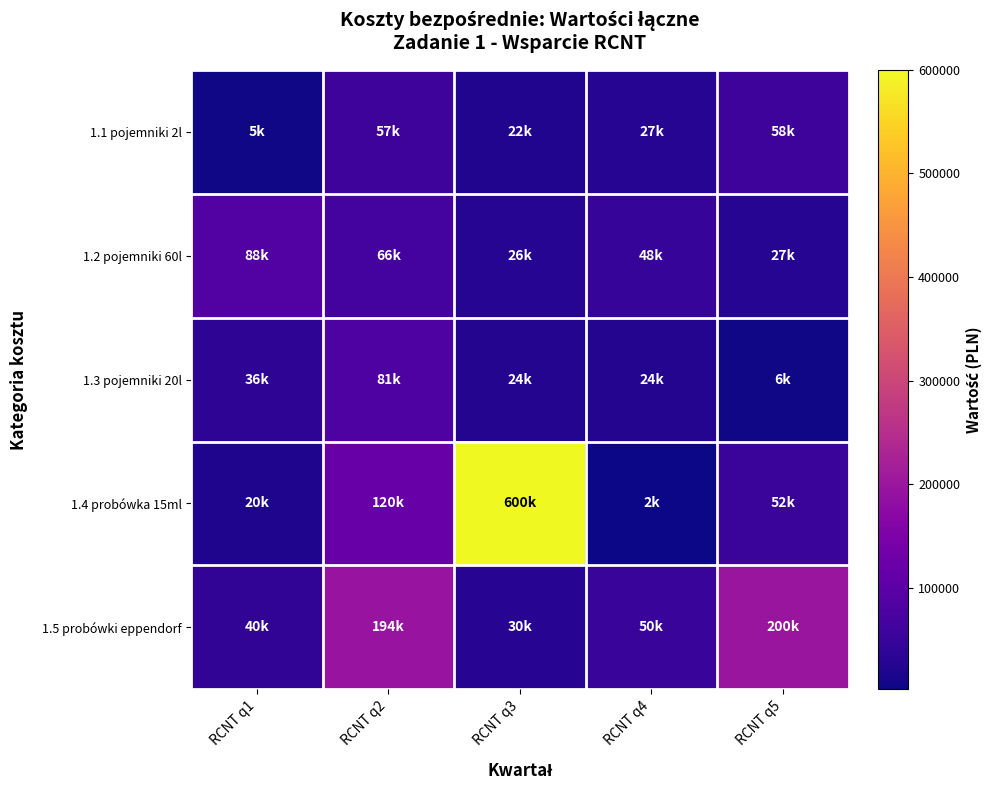

Reading left to right, list all the values displayed in this chart.

1.1 pojemniki 2l: RCNT q1=5400	RCNT q2=57400	RCNT q3=22500	RCNT q4=27000	RCNT q5=57500
1.2 pojemniki 60l: RCNT q1=87500	RCNT q2=66000	RCNT q3=26000	RCNT q4=48000	RCNT q5=27000
1.3 pojemniki 20l: RCNT q1=36000	RCNT q2=81000	RCNT q3=24000	RCNT q4=24000	RCNT q5=6000
1.4 probówka 15ml: RCNT q1=20000	RCNT q2=120000	RCNT q3=600000	RCNT q4=2000	RCNT q5=52000
1.5 probówki eppendorf: RCNT q1=40000	RCNT q2=194500	RCNT q3=30000	RCNT q4=50000	RCNT q5=200000